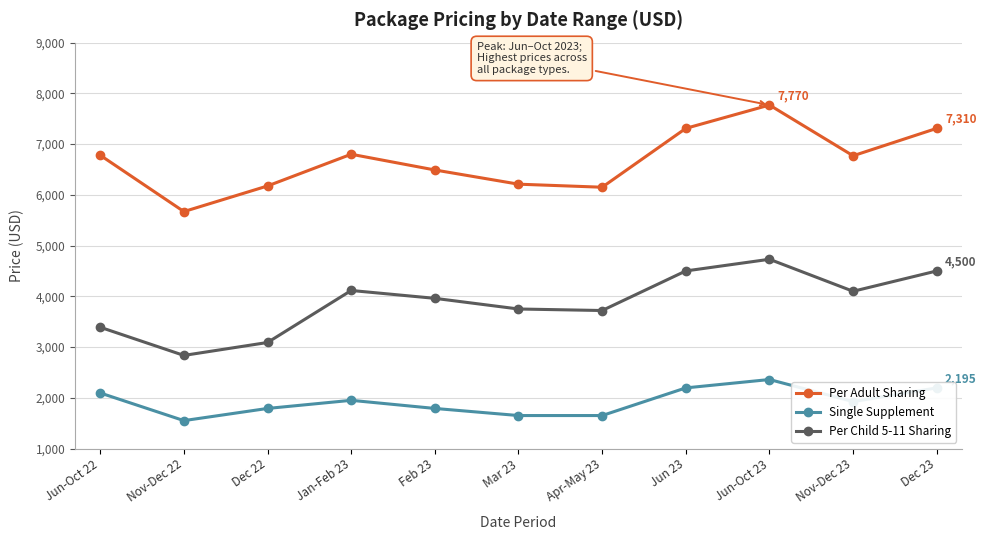

Is the value of Per Child 5-11 Sharing at Jun-Oct 23 greater than the value of Single Supplement at Dec 22?

Yes